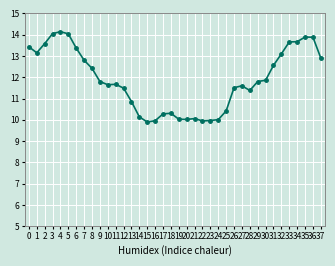

What is the value of the 3rd point from the left?

13.6